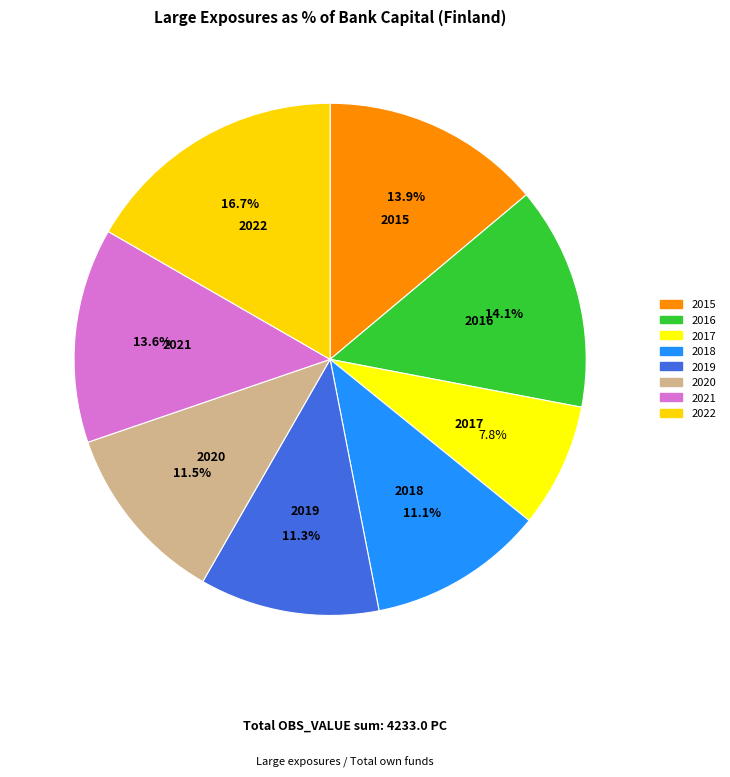

How many segments does this pie chart have?

8